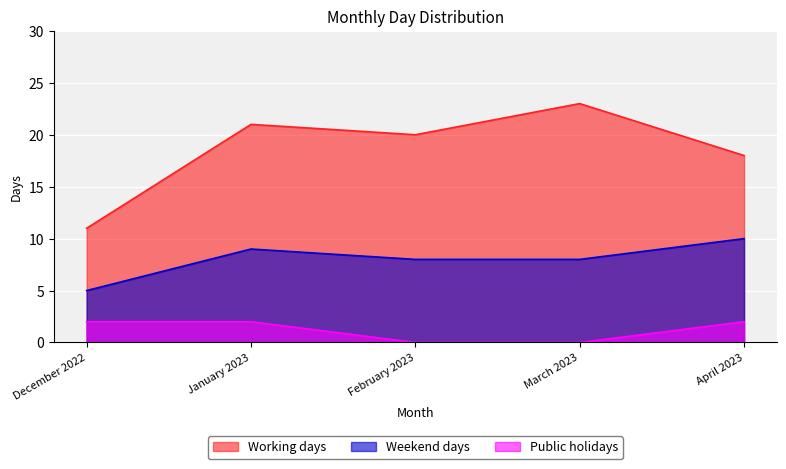

True or false: Public holidays and Weekend days intersect in this chart.

False